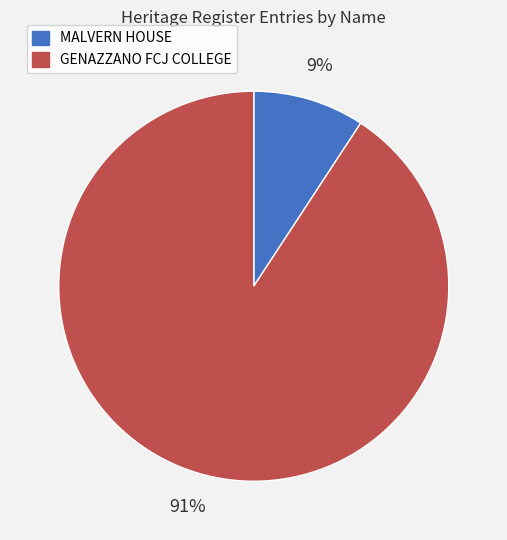

Rank the categories by value from lowest to highest.

MALVERN HOUSE, GENAZZANO FCJ COLLEGE